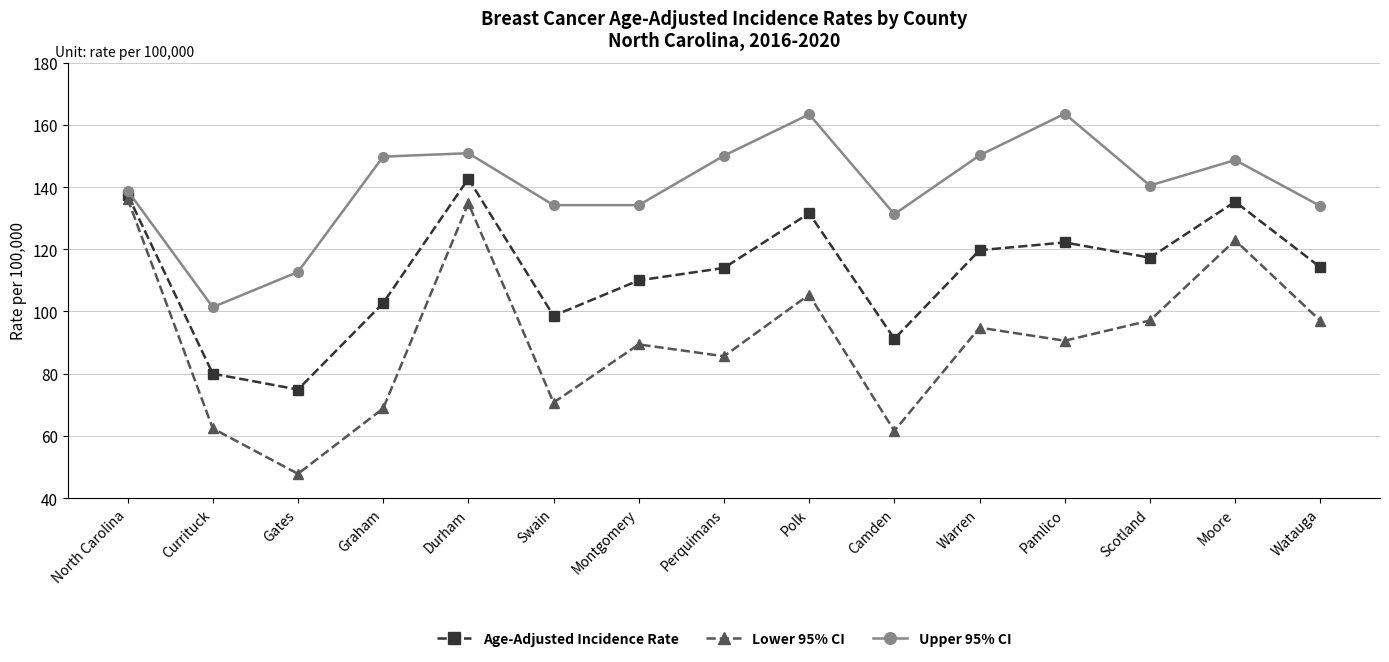

Where is Lower 95% CI nearest to the value 92?

Pamlico